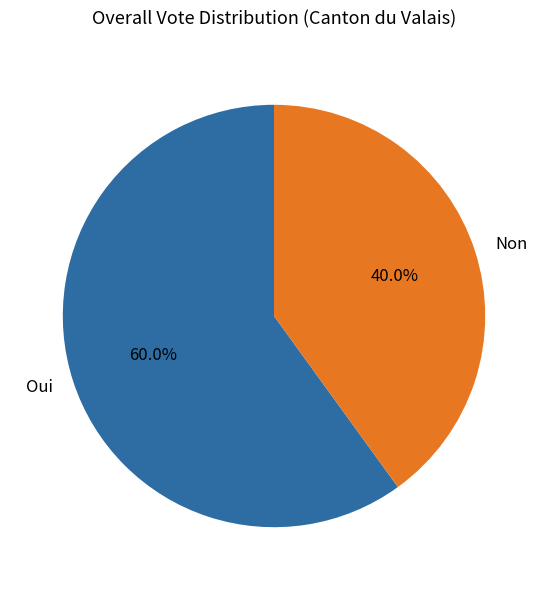

Does any single category account for the majority?

Yes